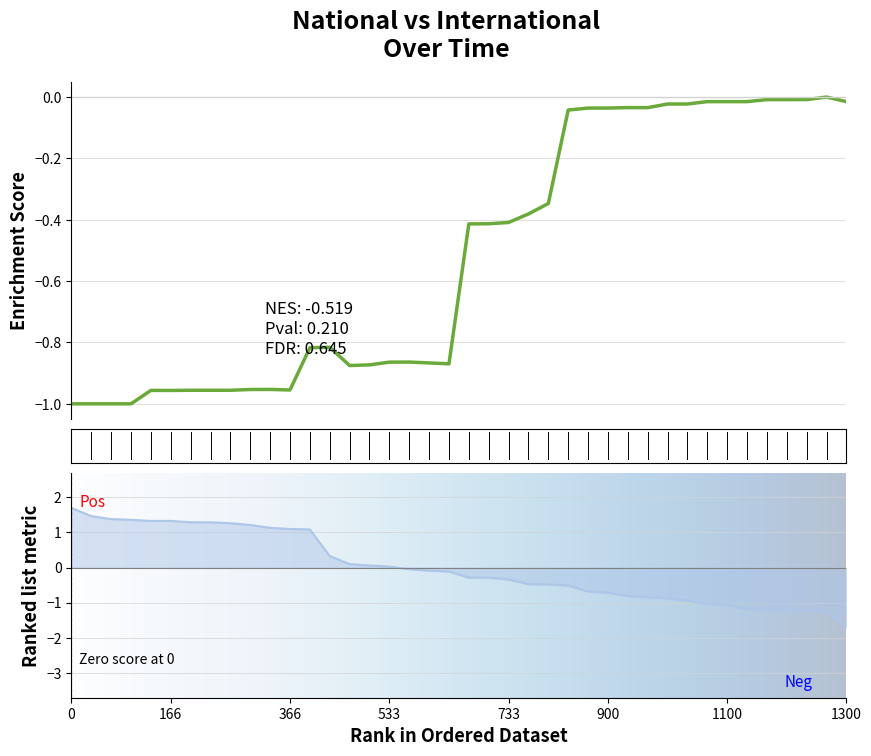

The value at 2017-04-12 is -0.5. True or false?

False